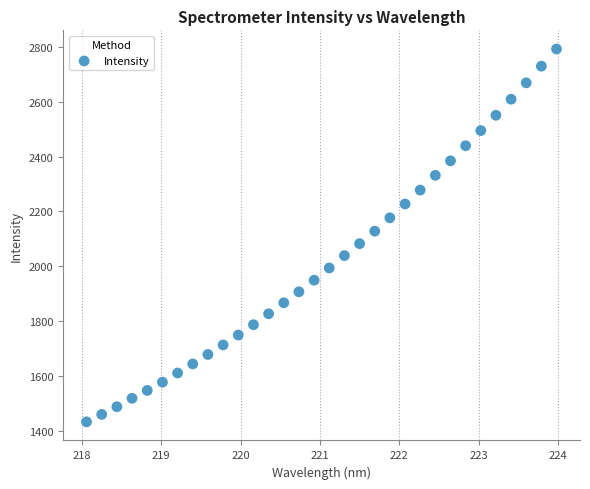

What is the range of Y values (max minus min)?

1356.3